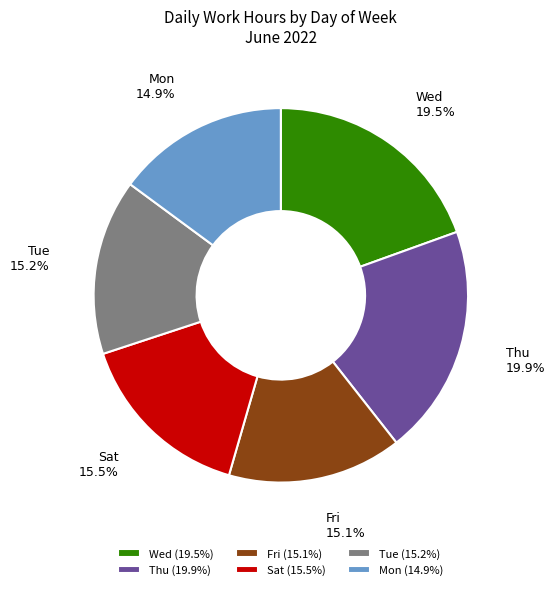

How many slices are in this pie chart?

6